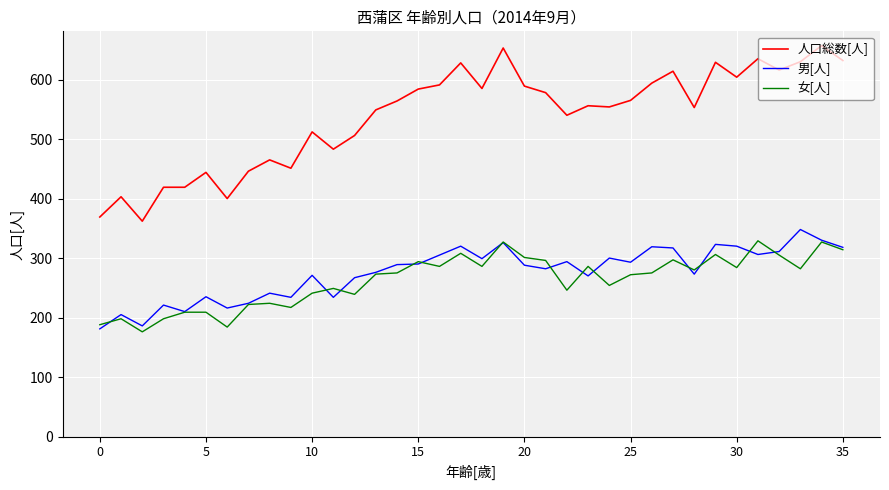

True or false: 男[人] and 人口総数[人] cross at least once.

False